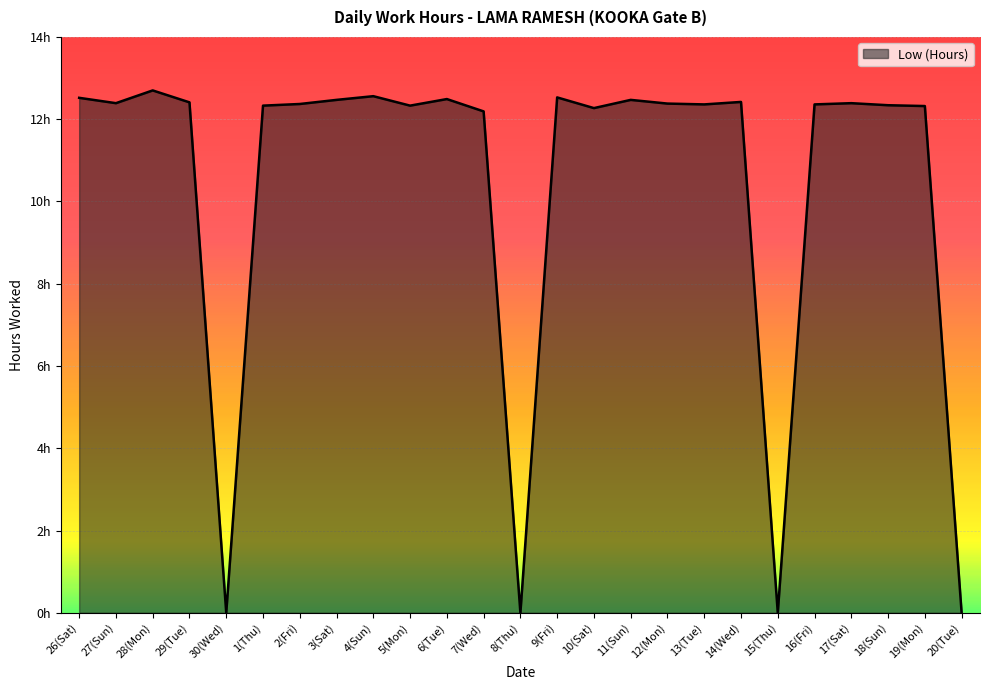

What is the difference between the second highest and second lowest values?

12.6